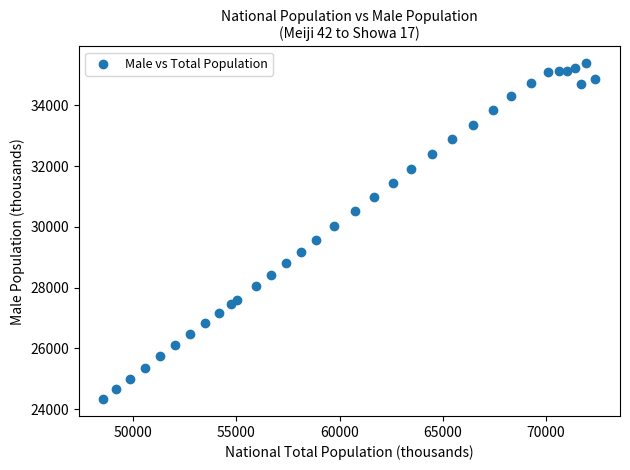

What Y value in the scatter plot is closest to 29856?

30013